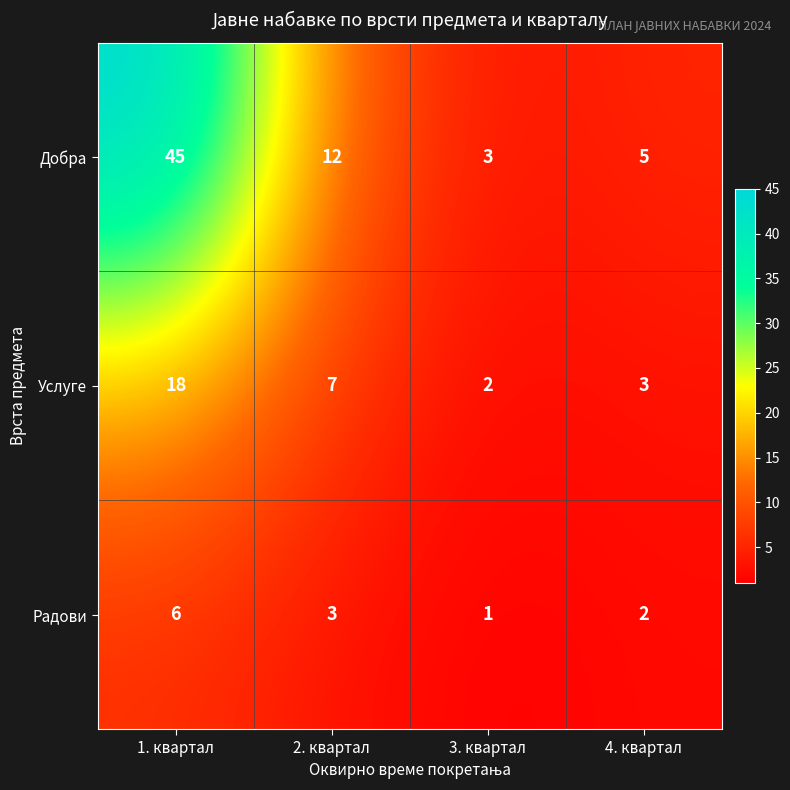

Read the Радови value at 2. квартал.

3